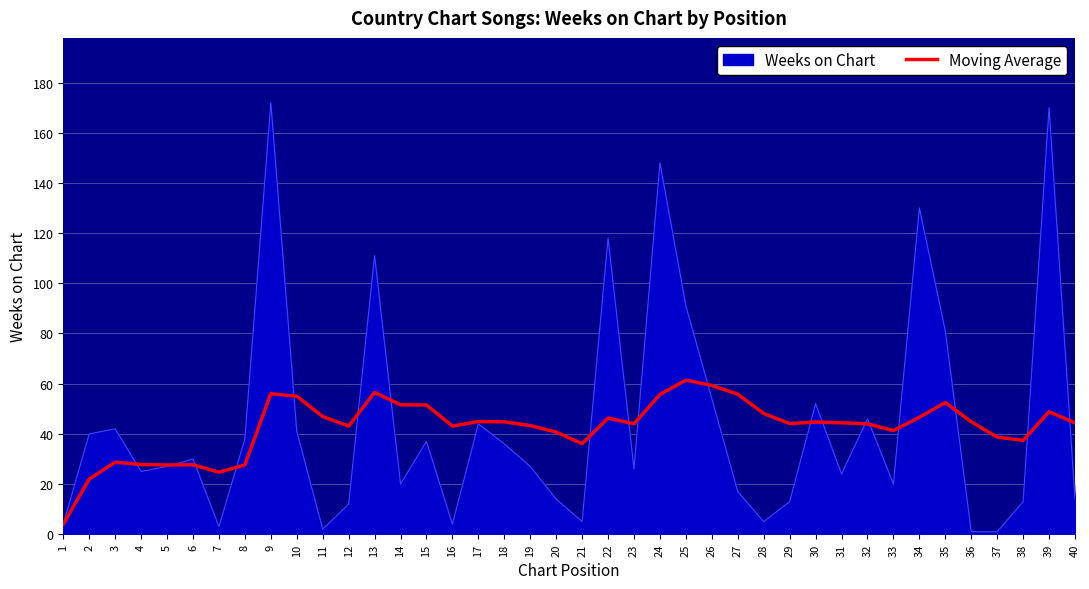

The Moving Average series shows 44.9 at 17. True or false?

True